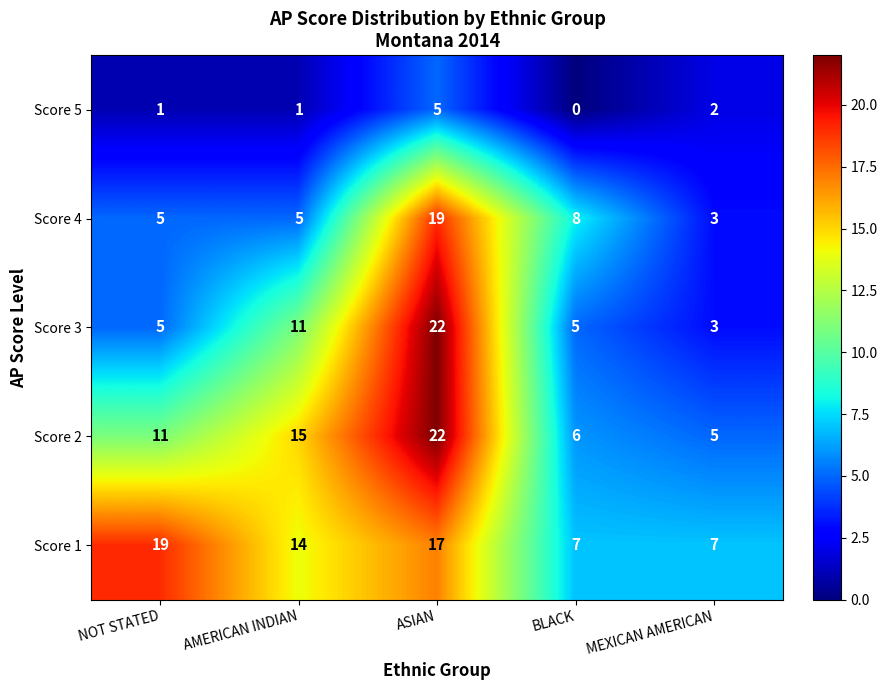

Count the number of data series in this chart.

5